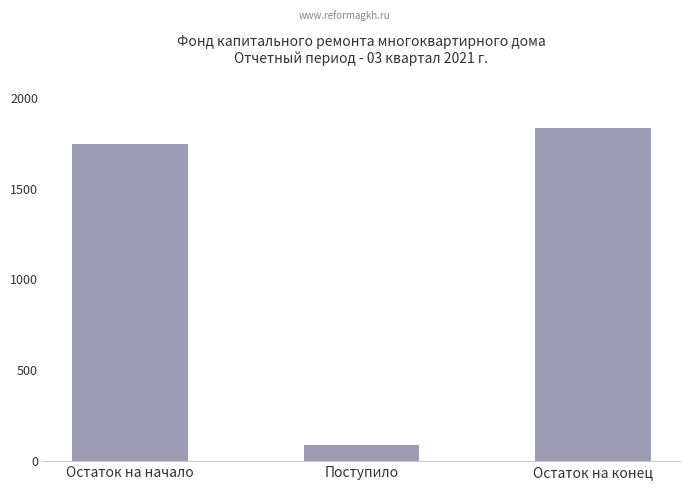

What is the maximum value shown in the chart?

1830.6